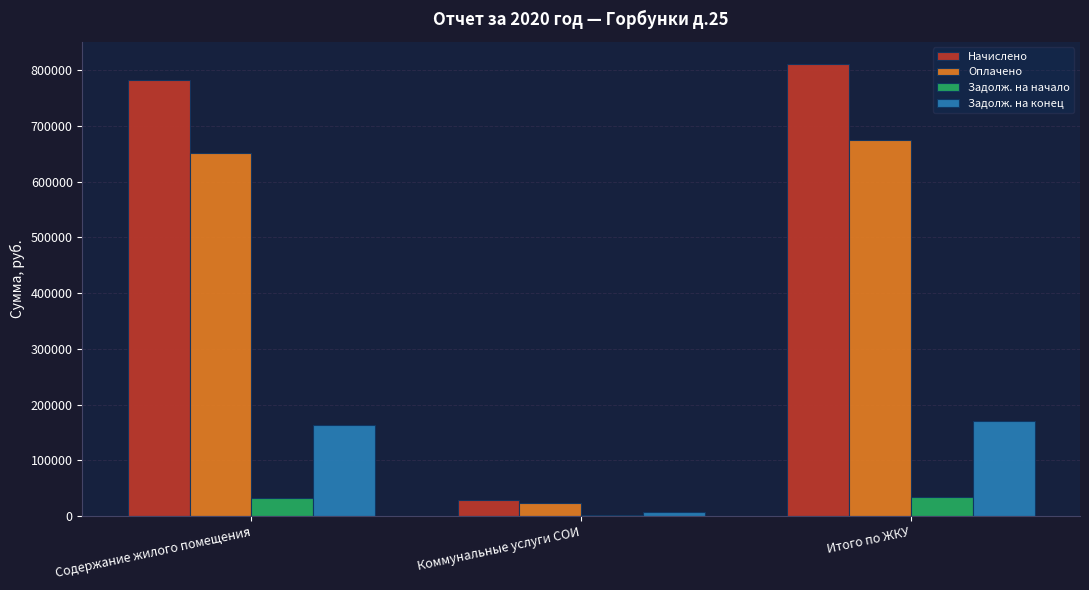

What is the total value across all series at Коммунальные услуги СОИ?

60566.2